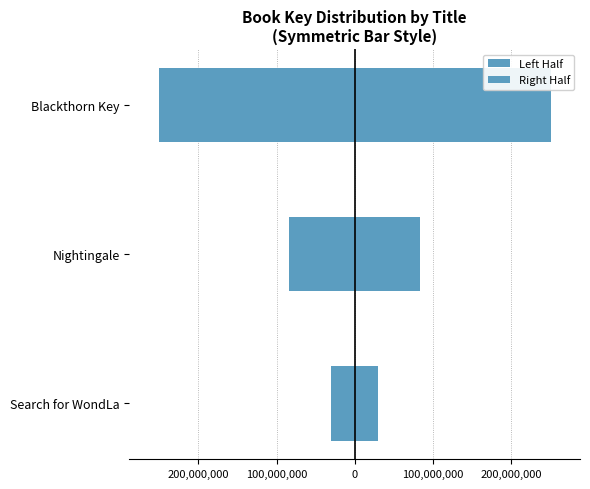

Reading left to right, extract all data points from this chart.

Left Half: -30283943.5	-83709090.0	-250691695.0
Right Half: 30283943.5	83709090.0	250691695.0